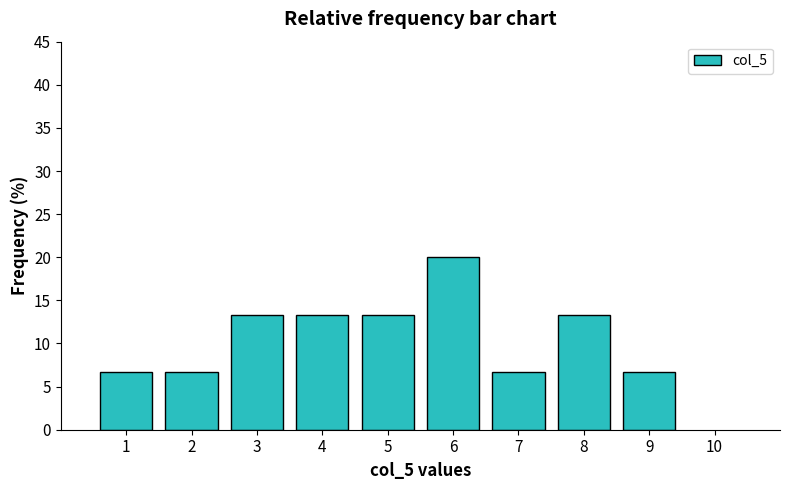

Reading left to right, transcribe all the data shown in this chart.

6.7	6.7	13.3	13.3	13.3	20.0	6.7	13.3	6.7